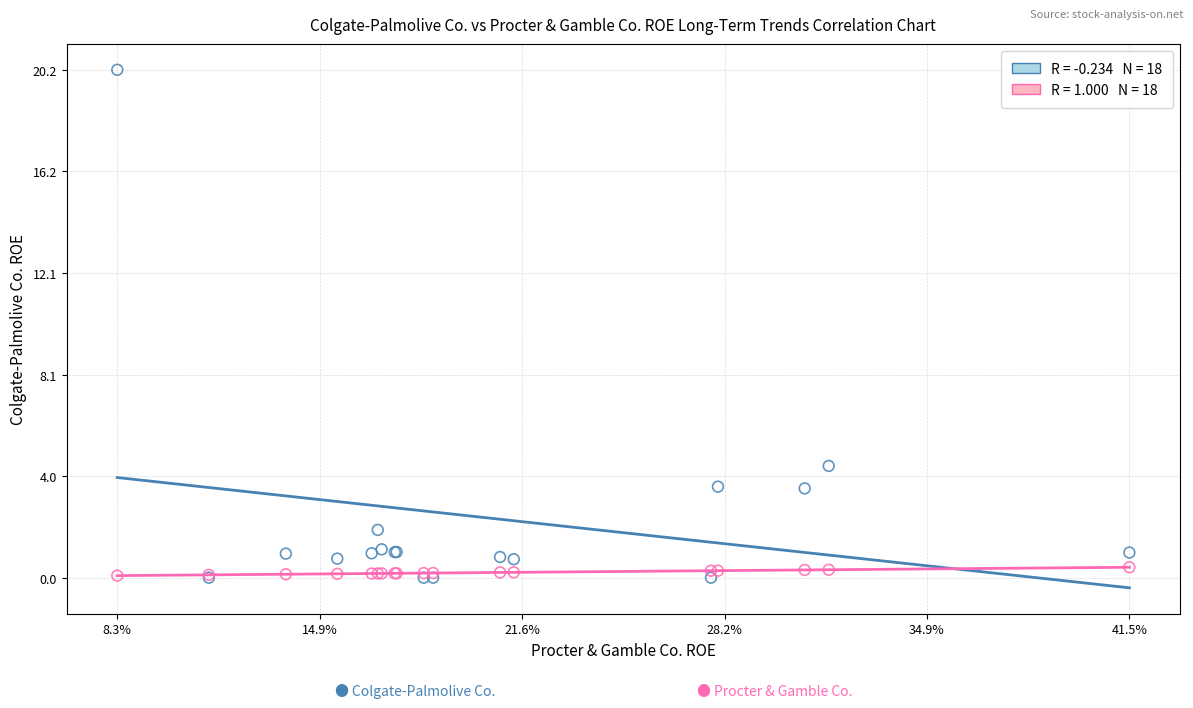

Across all series, what Y value is closest to 10?

4.5